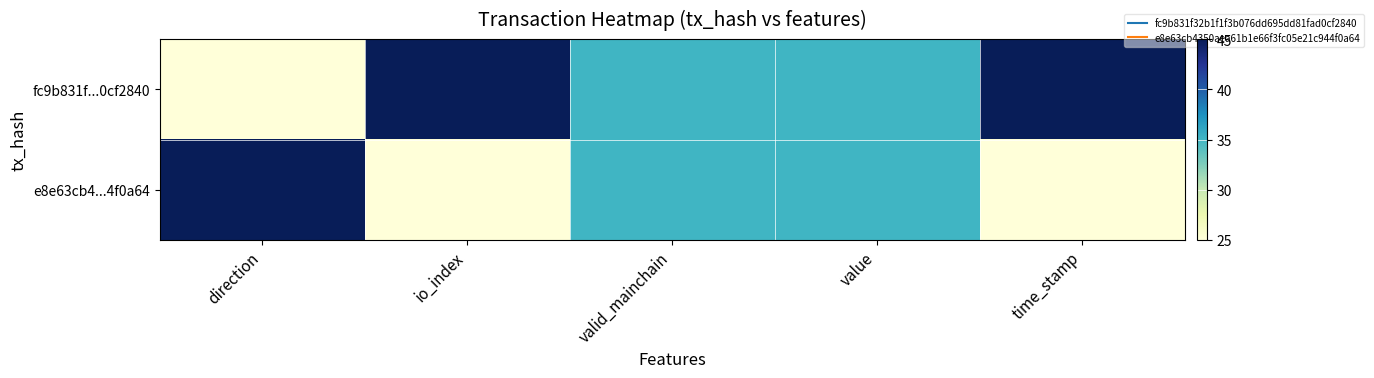

What is the greatest value displayed?

45